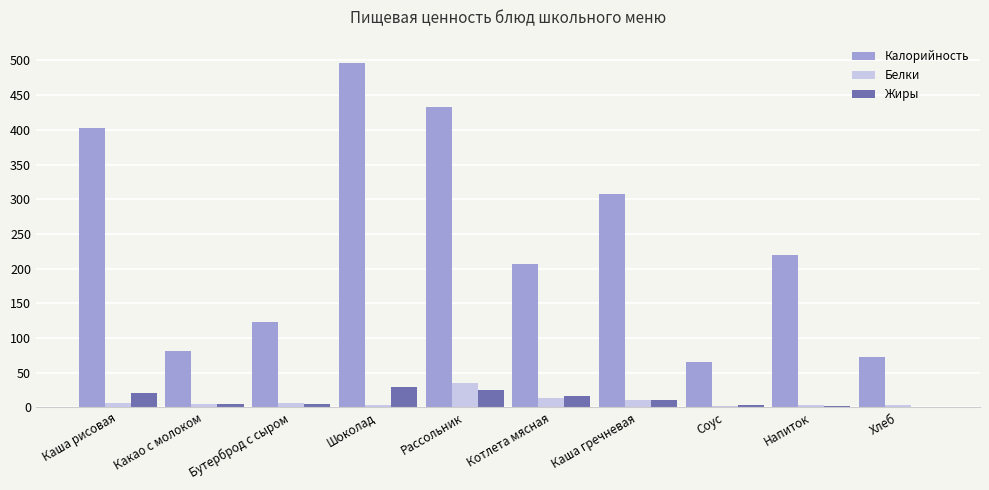

What is the difference between the Калорийность values at Каша гречневая and Хлеб?

235.2